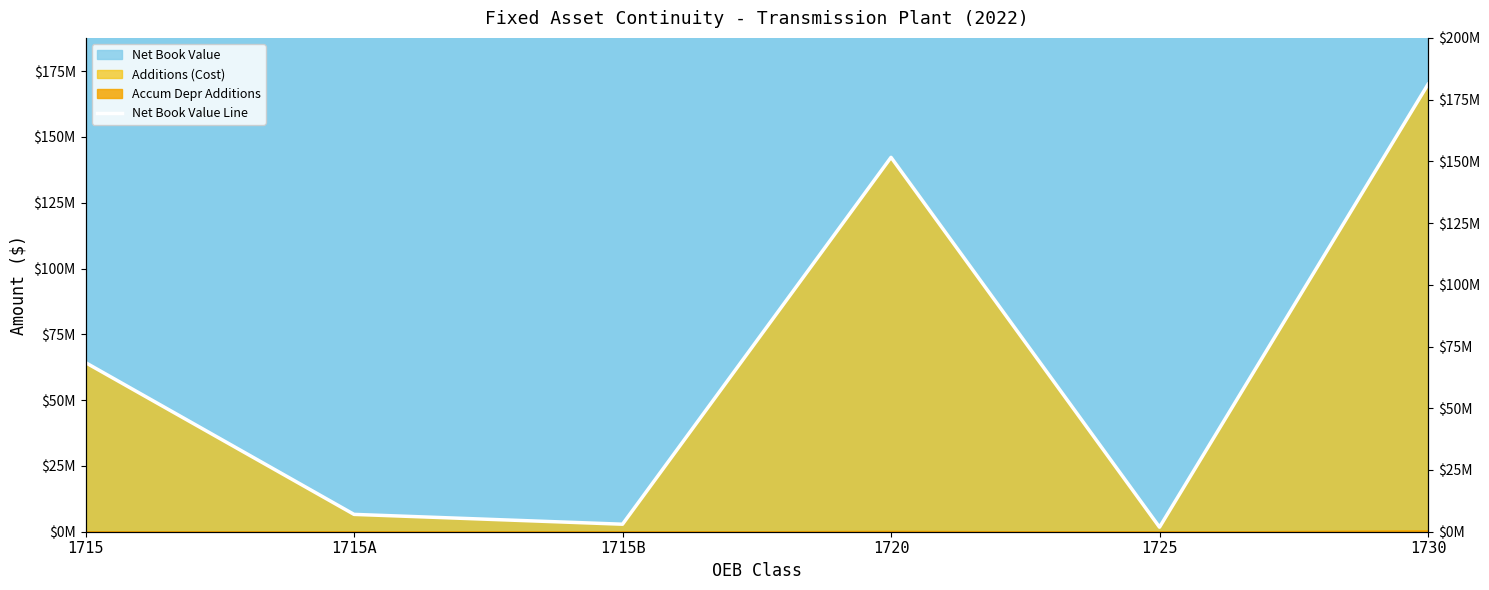

What is the approximate value at 1720?

142259734.5